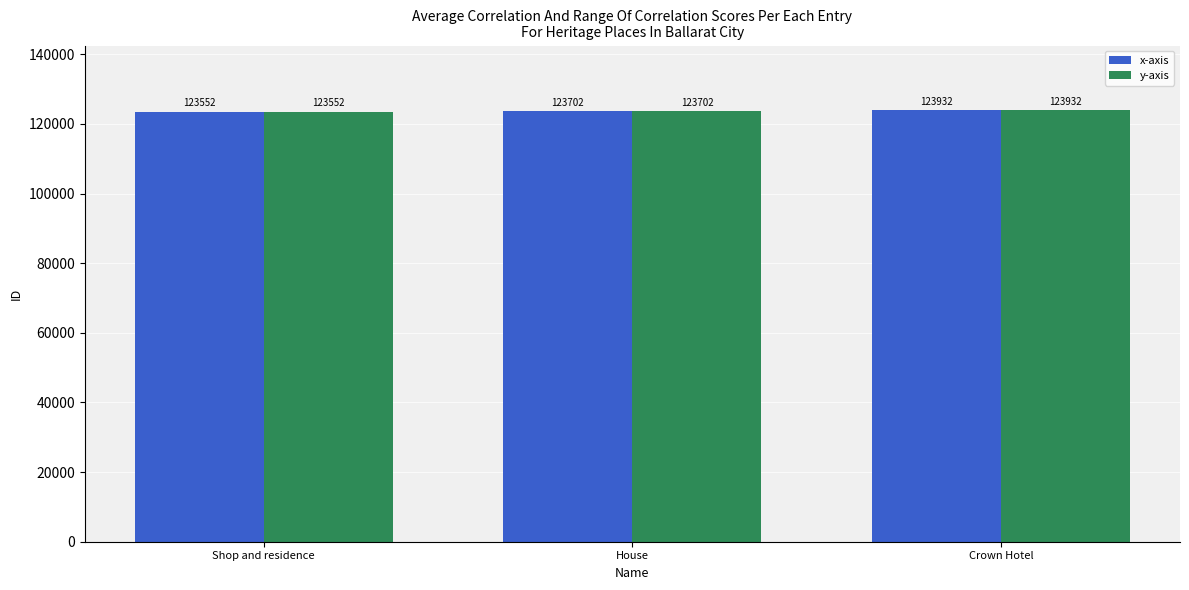

How many x-axis values are between 123552 and 123932?

3